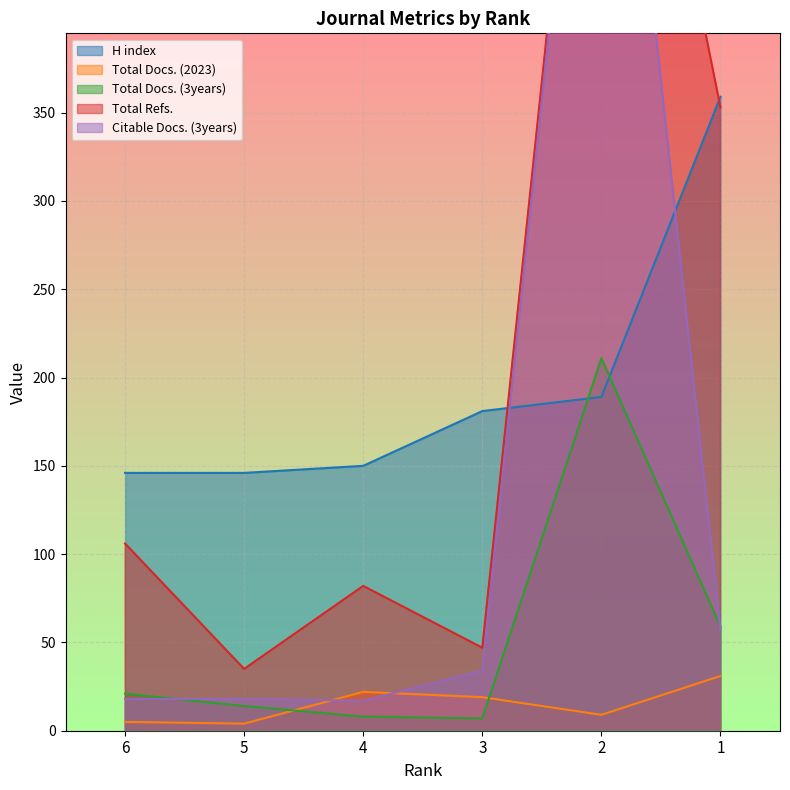

Which series changed the most between 5 and 2?

Citable Docs. (3years)